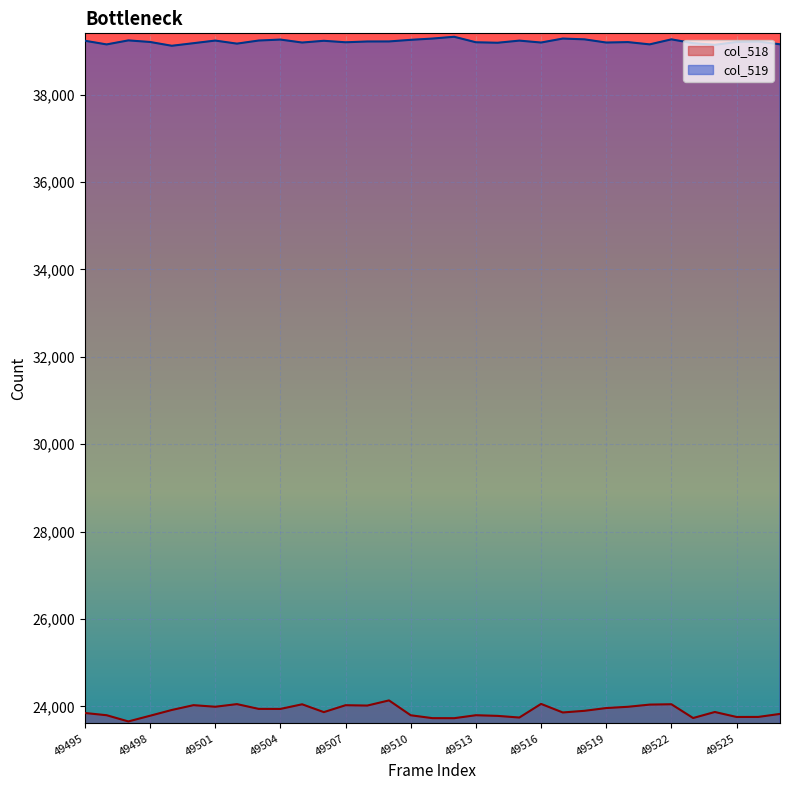

Reading left to right, extract all data points from this chart.

col_518: 49495=23851	49496=23800	49497=23658	49498=23788	49499=23920	49500=24030	49501=23994	49502=24054	49503=23945	49504=23944	49505=24050	49506=23871	49507=24029	49508=24021	49509=24139	49510=23799	49511=23733	49512=23732	49513=23800	49514=23785	49515=23747	49516=24059	49517=23863	49518=23901	49519=23964	49520=23993	49521=24043	49522=24051	49523=23736	49524=23874	49525=23760	49526=23761	49527=23830
col_519: 49495=39232	49496=39148	49497=39240	49498=39204	49499=39117	49500=39176	49501=39236	49502=39166	49503=39237	49504=39259	49505=39191	49506=39231	49507=39197	49508=39215	49509=39216	49510=39253	49511=39282	49512=39323	49513=39197	49514=39186	49515=39235	49516=39191	49517=39282	49518=39264	49519=39191	49520=39201	49521=39149	49522=39264	49523=39176	49524=39139	49525=39203	49526=39213	49527=39151